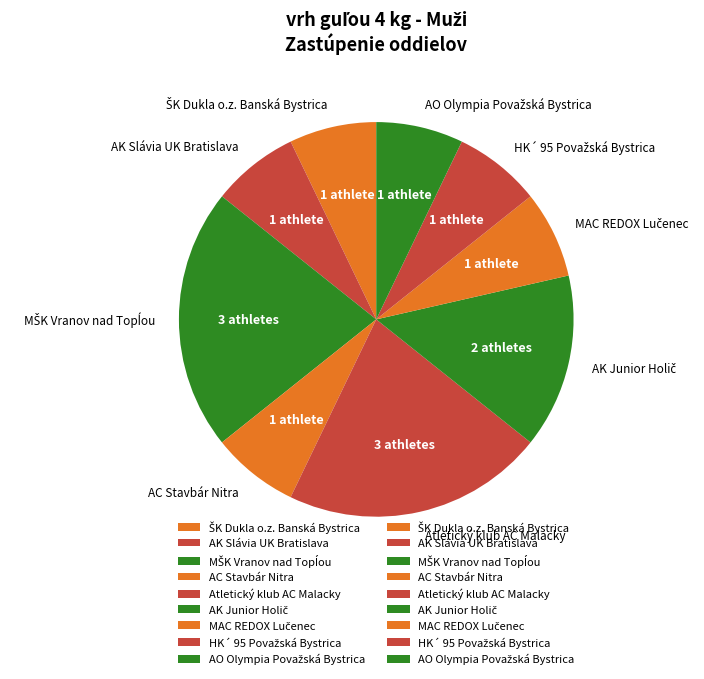

The AK Slávia UK Bratislava slice represents 7% of the pie. True or false?

True